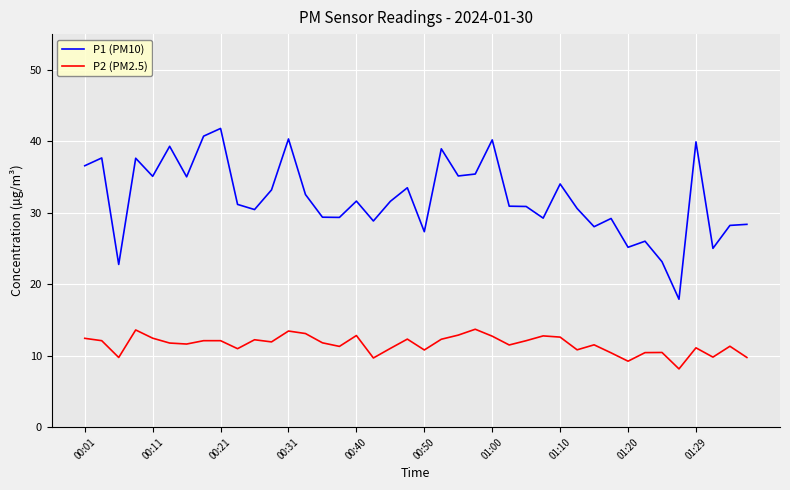

Which series has the largest range (max minus min)?

P1 (PM10)